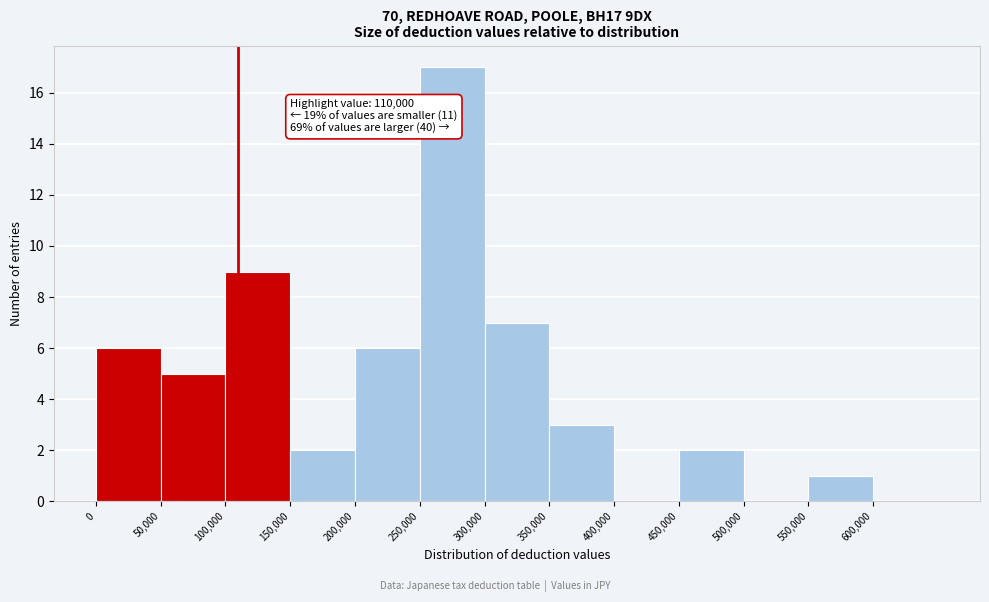

Which range on the x-axis has the tallest bar?

250000 to 300000